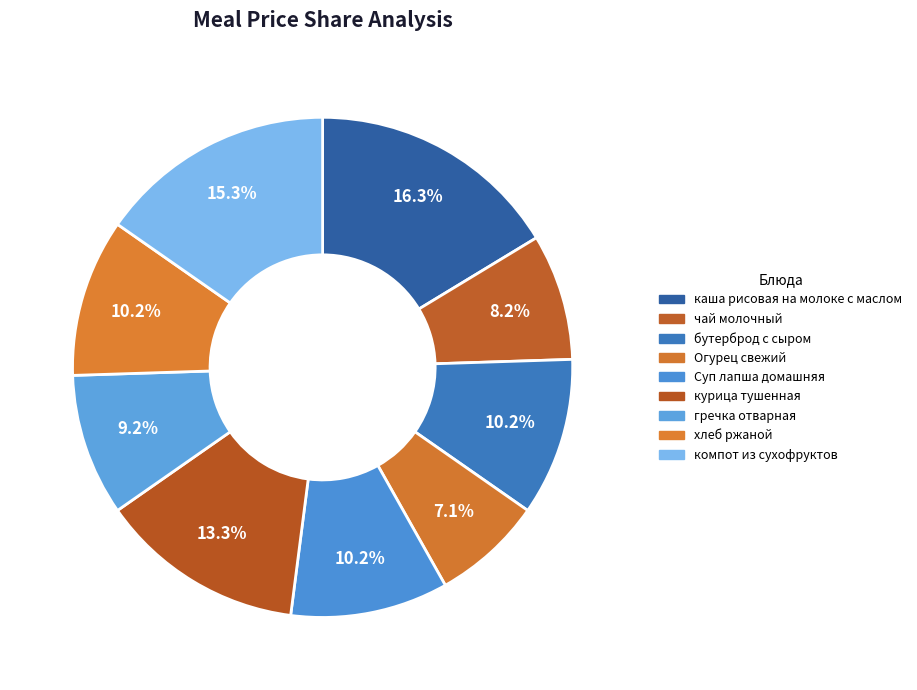

To the nearest percent, what is the difference between the largest and smallest slice percentages?

9%